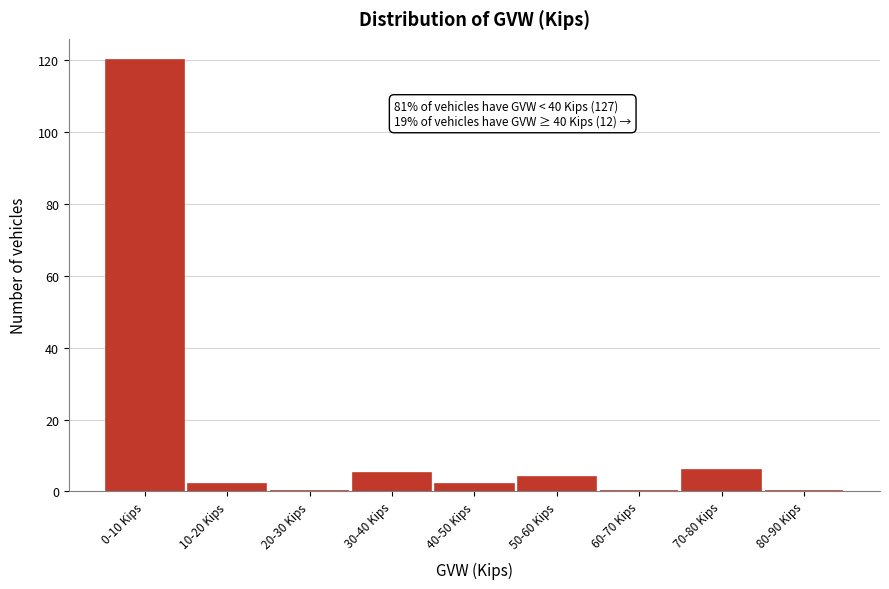

Reading left to right, transcribe all the data shown in this chart.

0-10 Kips=120	10-20 Kips=2	20-30 Kips=0	30-40 Kips=5	40-50 Kips=2	50-60 Kips=4	60-70 Kips=0	70-80 Kips=6	80-90 Kips=0